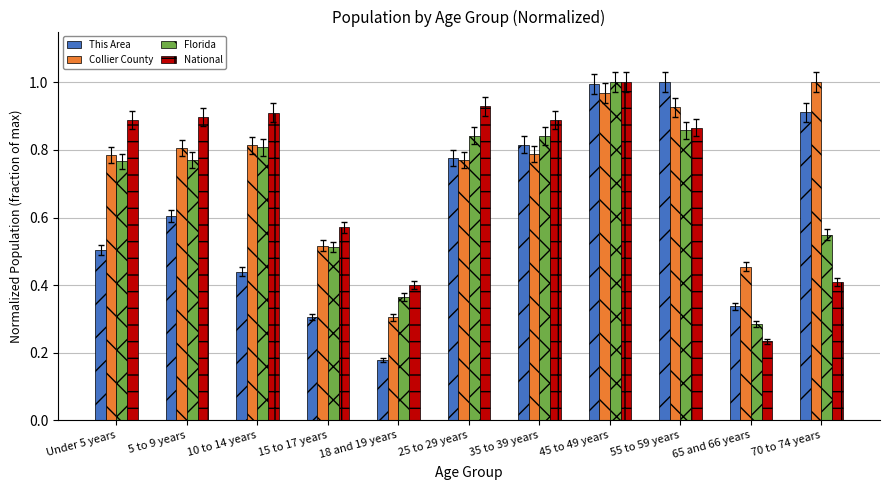

At which category is the sum across all series the highest?

45 to 49 years